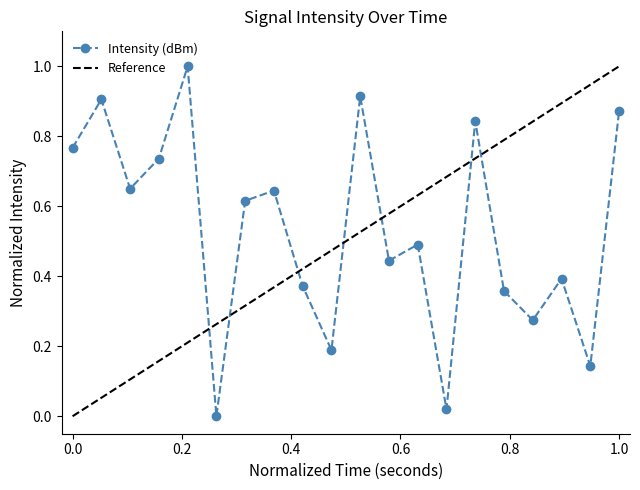

At which label is the value closest to 0?

10